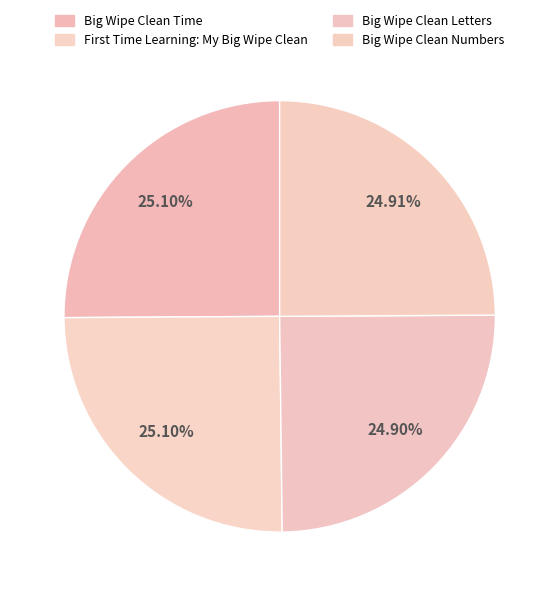

What is the smallest slice in the pie chart?

Big Wipe Clean Letters